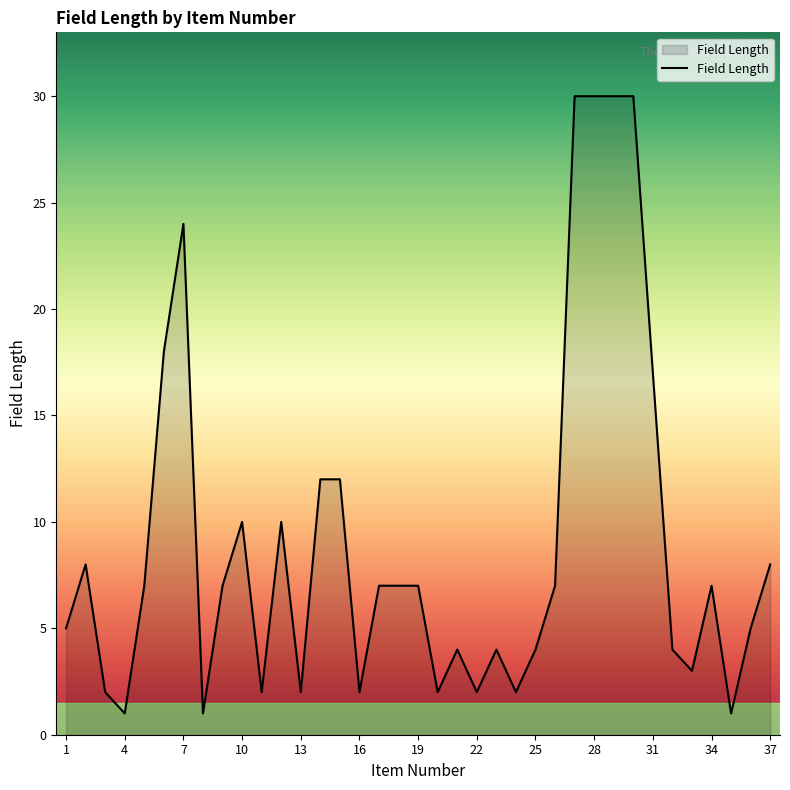

How many lines are shown in the chart?

1